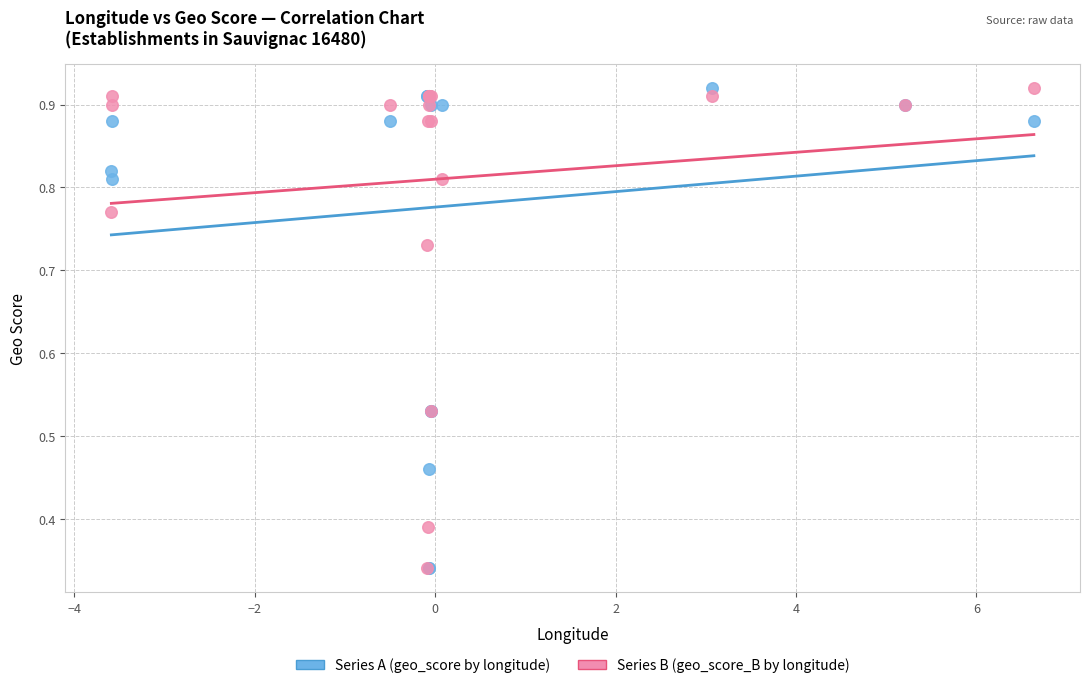

What are all the series names shown in the legend?

Series A (geo_score by longitude), Series B (geo_score_B by longitude)